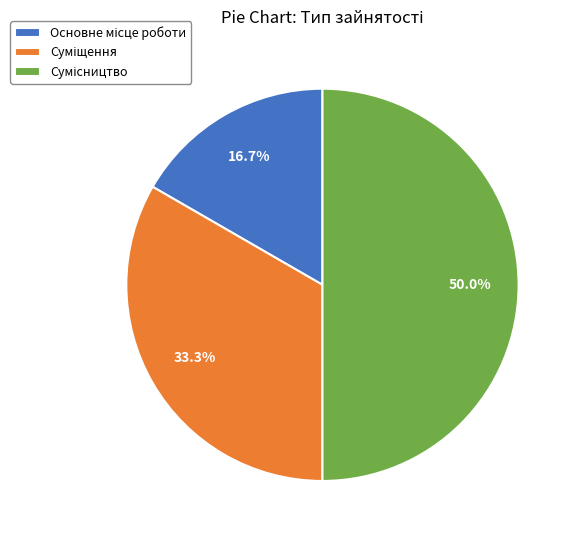

To the nearest percent, what portion does Основне місце роботи represent?

17%